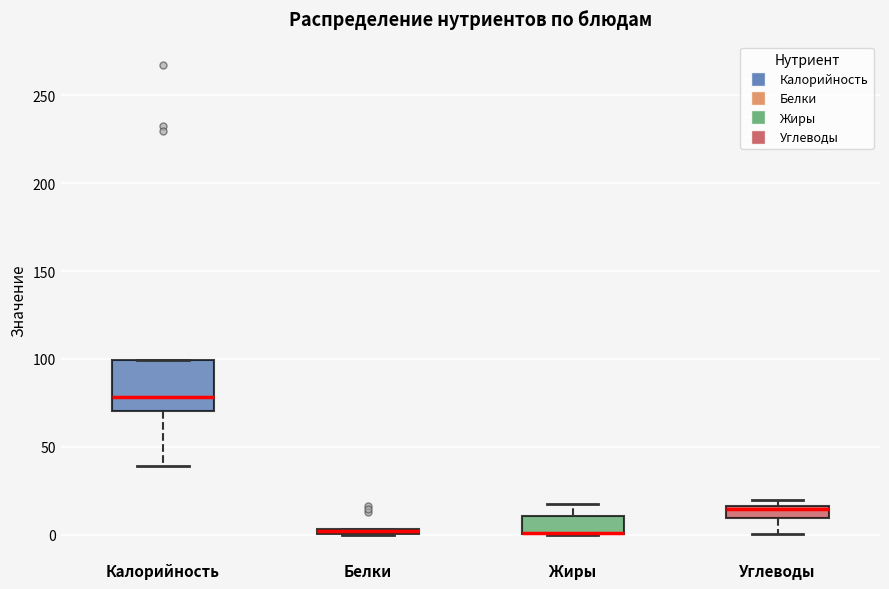

Comparing the boxes themselves (not the whiskers), which one is the tallest?

Калорийность